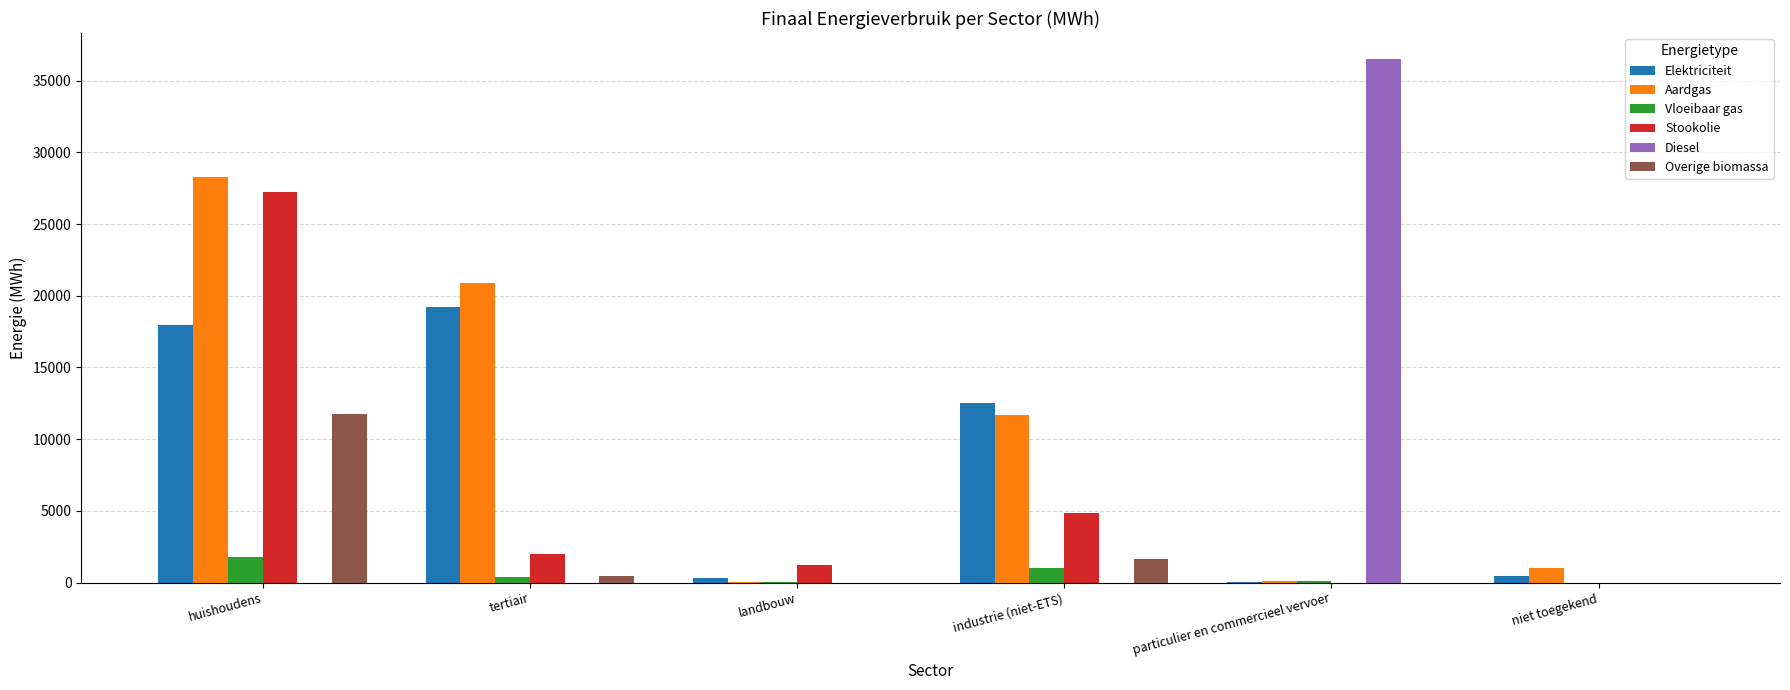

Count the number of categories in the chart.

6